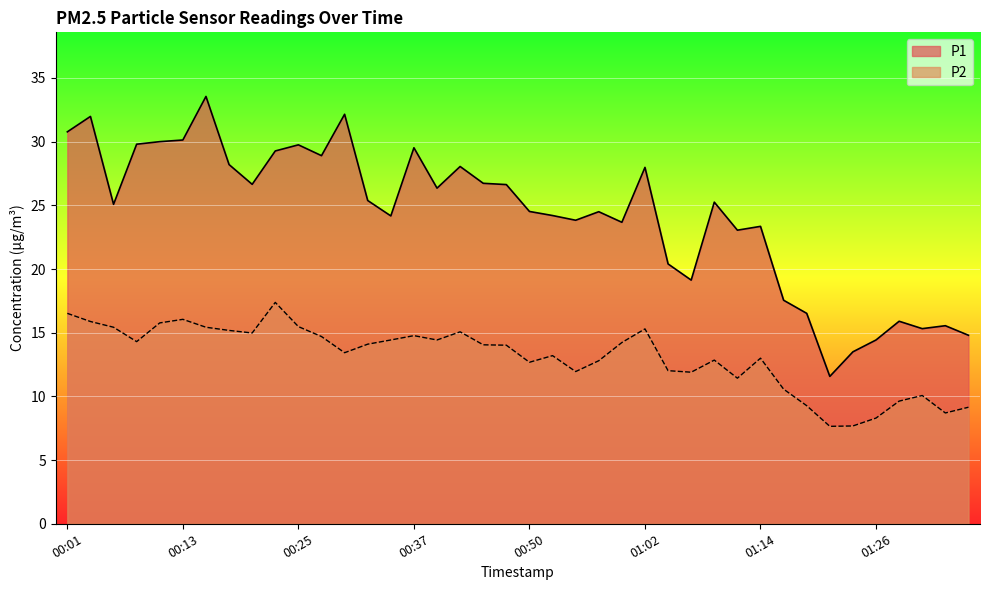

True or false: P1 and P2 intersect in this chart.

False